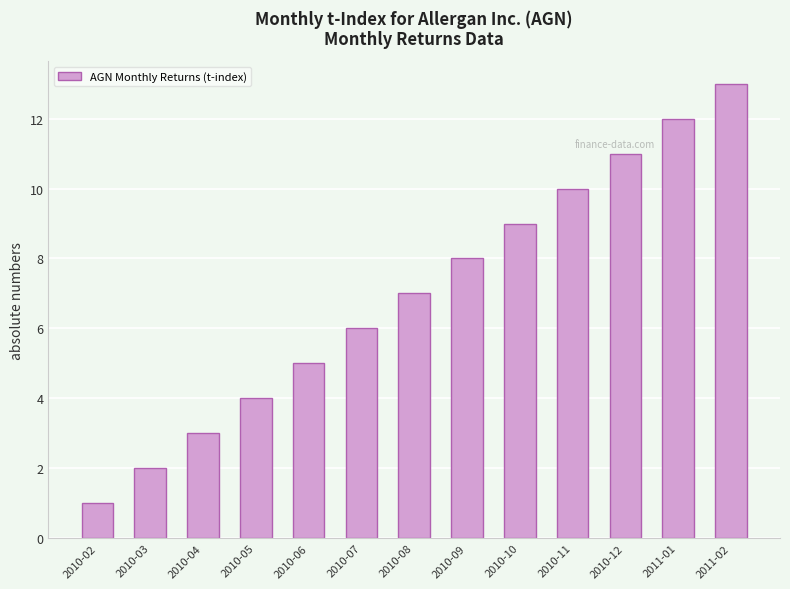

Reading right to left, extract all data points from this chart.

2011-02=13	2011-01=12	2010-12=11	2010-11=10	2010-10=9	2010-09=8	2010-08=7	2010-07=6	2010-06=5	2010-05=4	2010-04=3	2010-03=2	2010-02=1